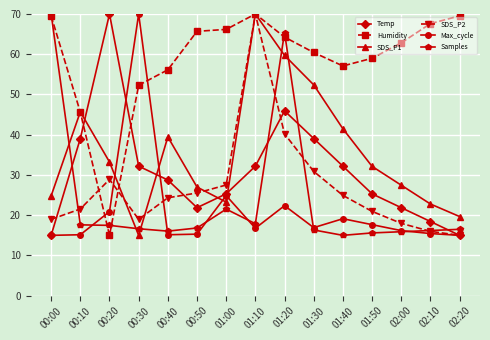

What is the label of the 11th point from the left?

01:40